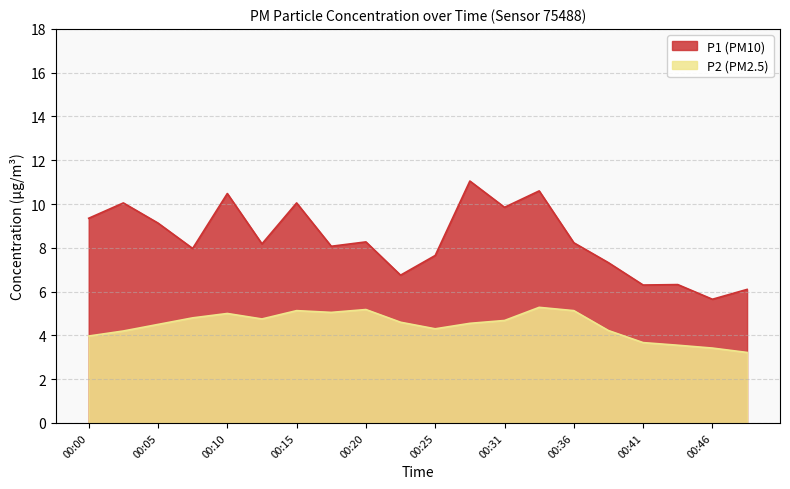

Which series has the widest spread of values?

P1 (PM10)